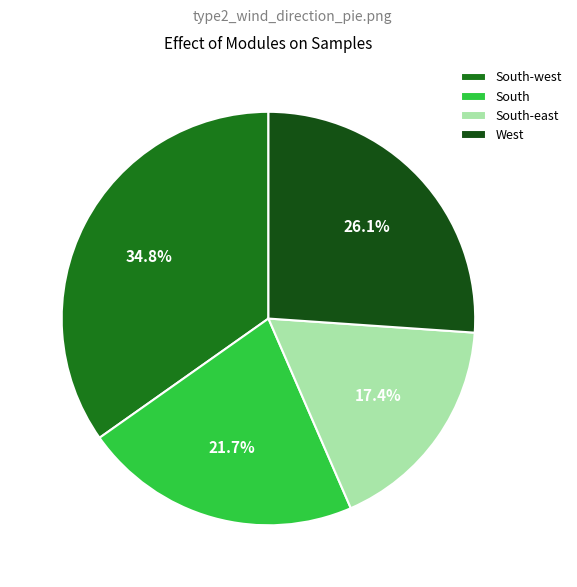

What percentage do South and South-east together represent?

39.1%